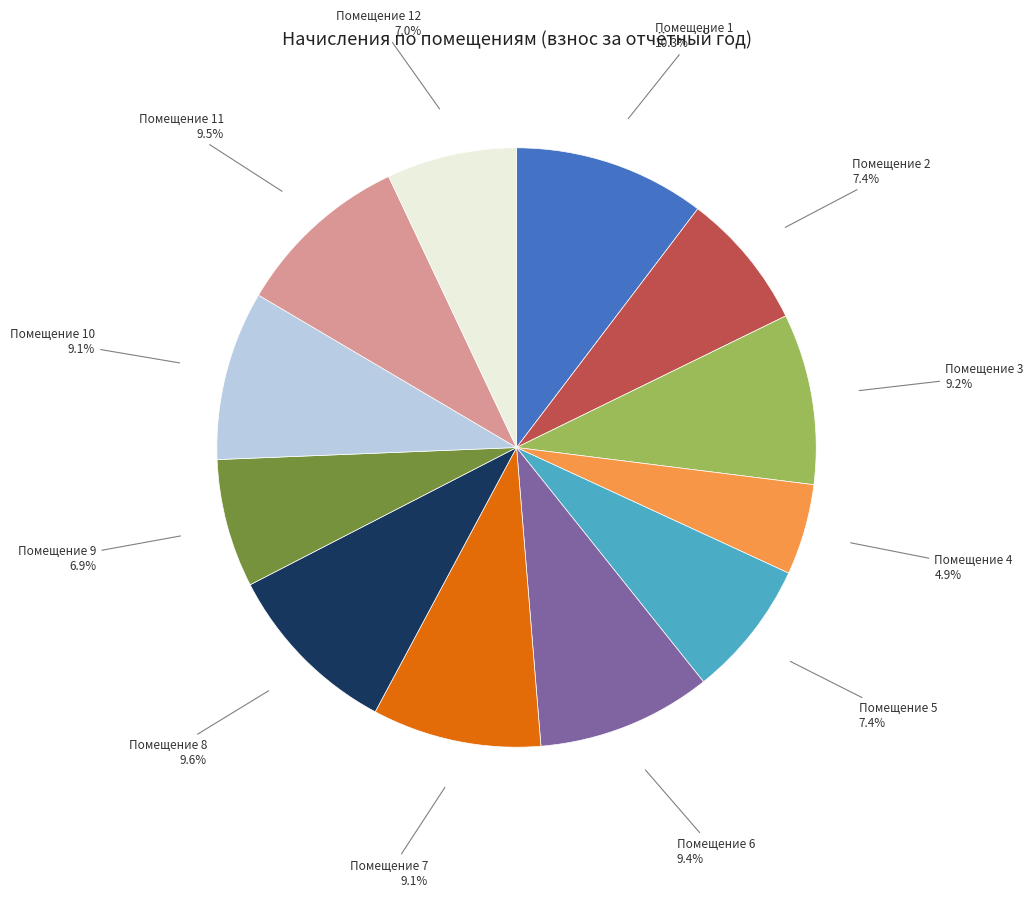

Does any single category account for the majority?

No